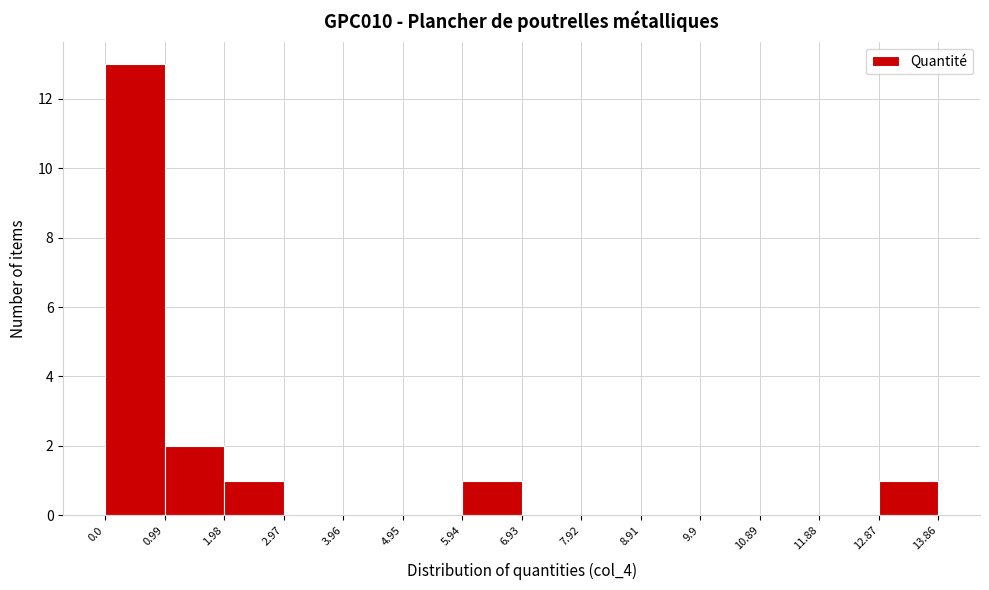

Reading left to right, list every bar in this chart as the range it spans on the x-axis followed by its height. The values are not printed on the chart, so give them approximately, as read against the axis.

0.0 to 0.99: 13
0.99 to 1.98: 2
1.98 to 2.97: 1
2.97 to 3.96: 0
3.96 to 4.95: 0
4.95 to 5.94: 0
5.94 to 6.93: 1
6.93 to 7.92: 0
7.92 to 8.91: 0
8.91 to 9.9: 0
9.9 to 10.89: 0
10.89 to 11.88: 0
11.88 to 12.87: 0
12.87 to 13.86: 1